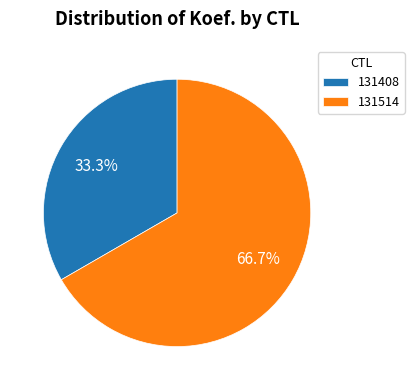

To the nearest percent, what portion does 131514 represent?

67%